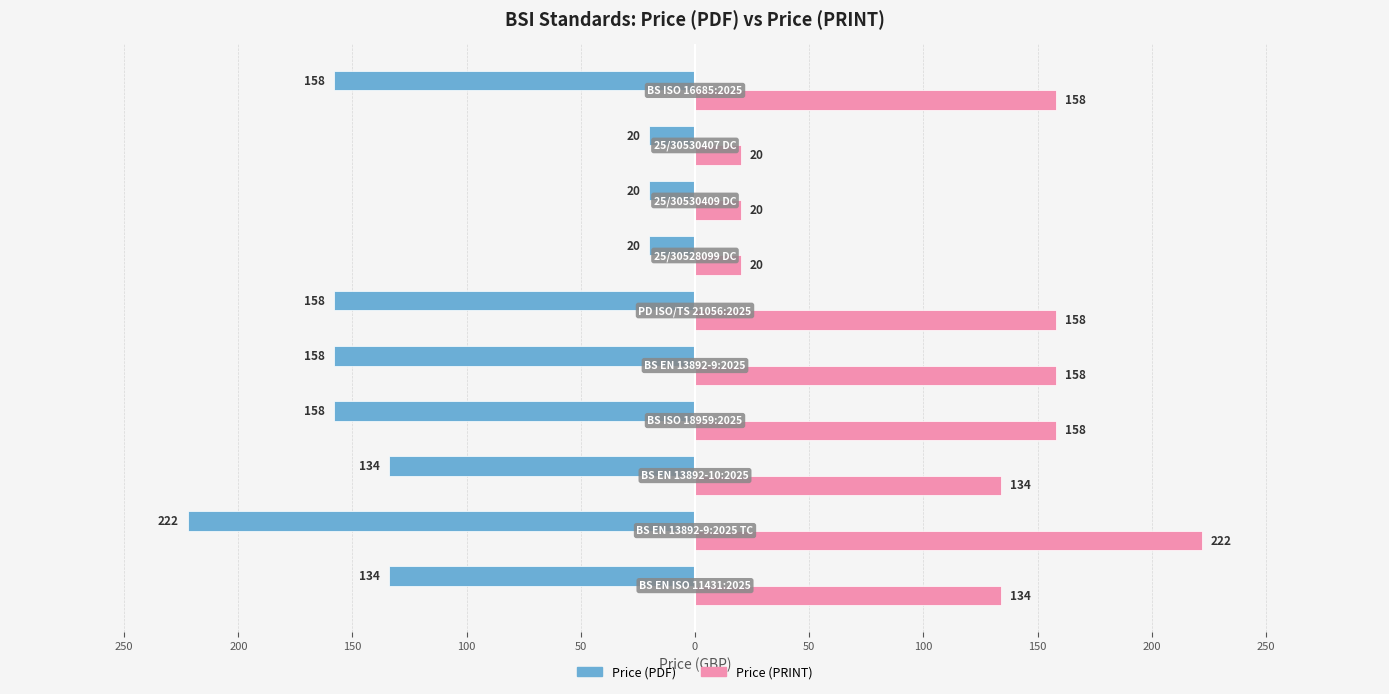

What are all the series names shown in the legend?

Price (PDF), Price (PRINT)